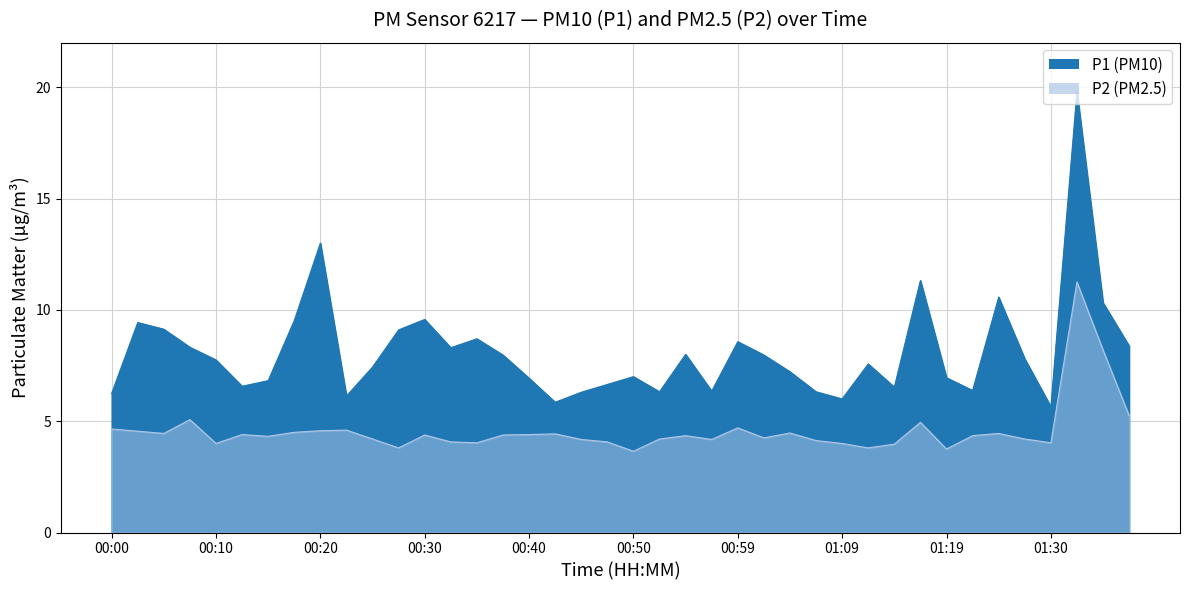

Which series changed the most between 00:32 and 00:37?

P1